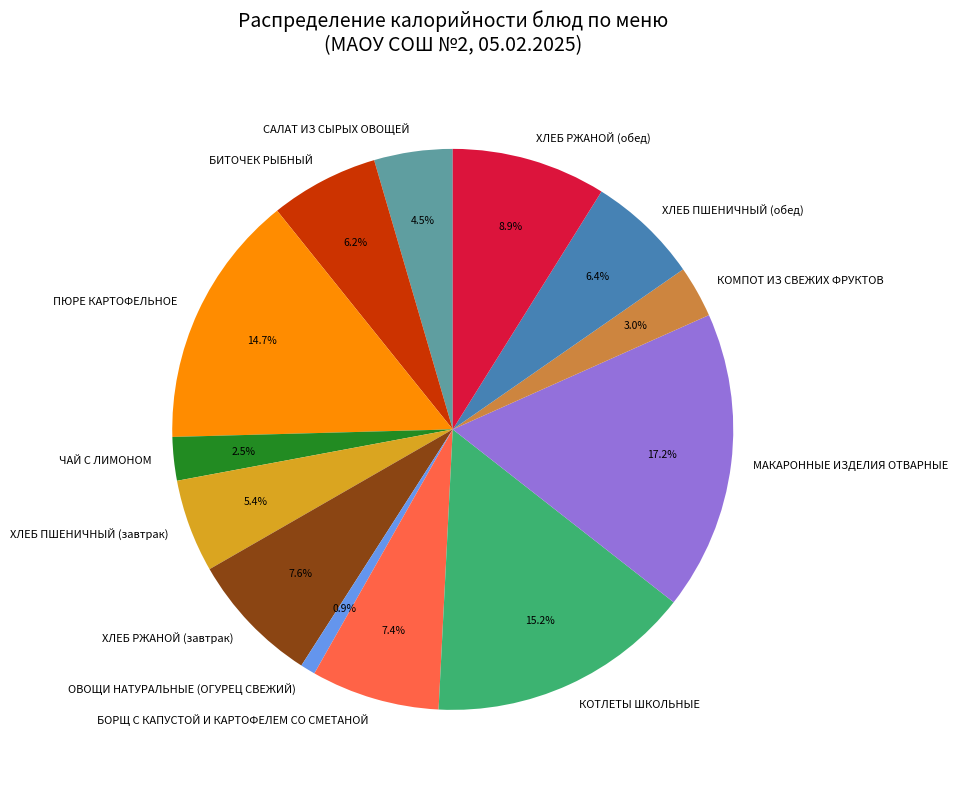

To the nearest percent, what is the average slice percentage?

8%